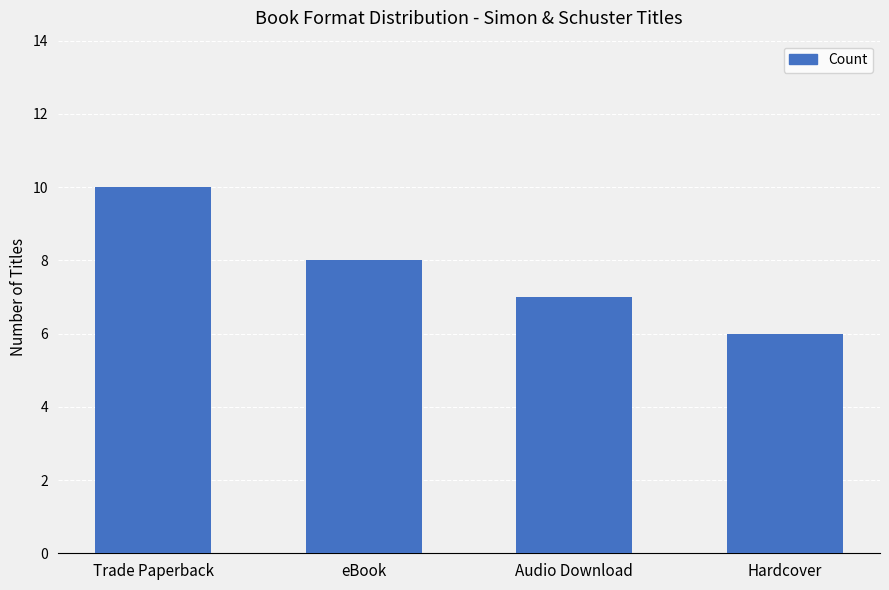

List the labels in order of value, smallest first.

Hardcover, Audio Download, eBook, Trade Paperback